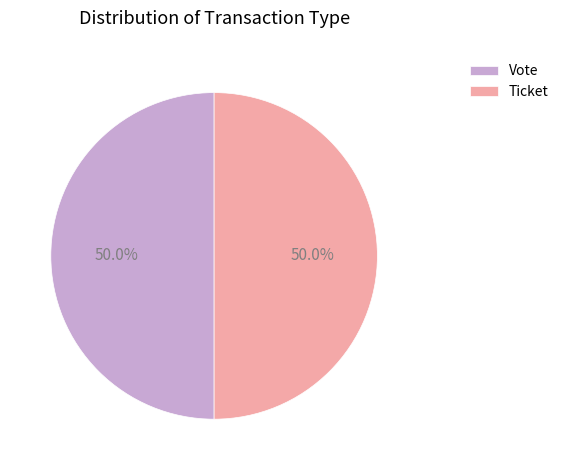

Approximately how many times larger is the value at Vote compared to Ticket?

1.0